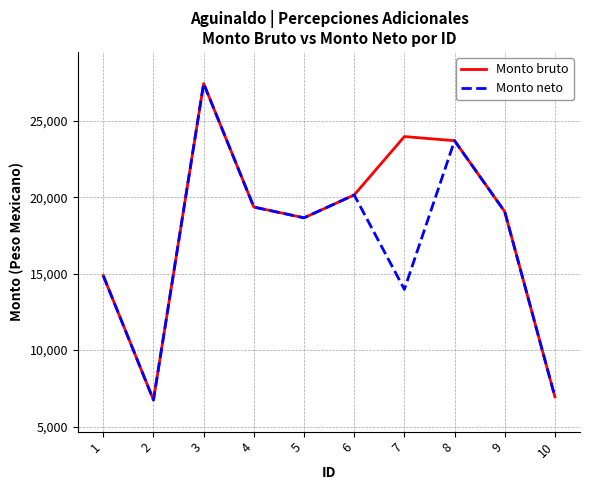

How many lines are shown in the chart?

2